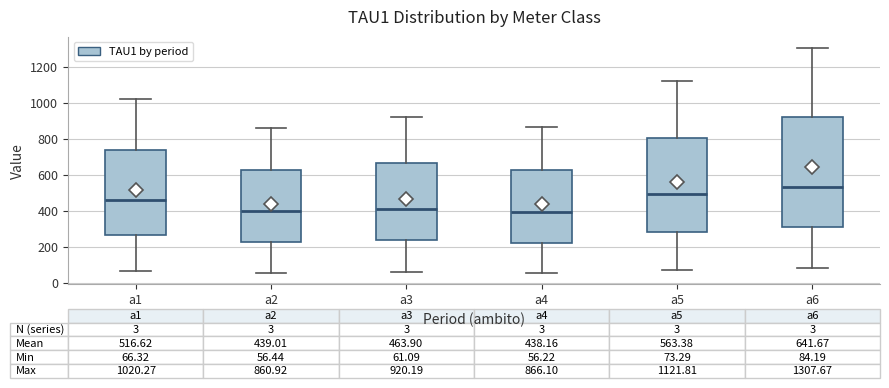

Which box has the highest median line?

a6